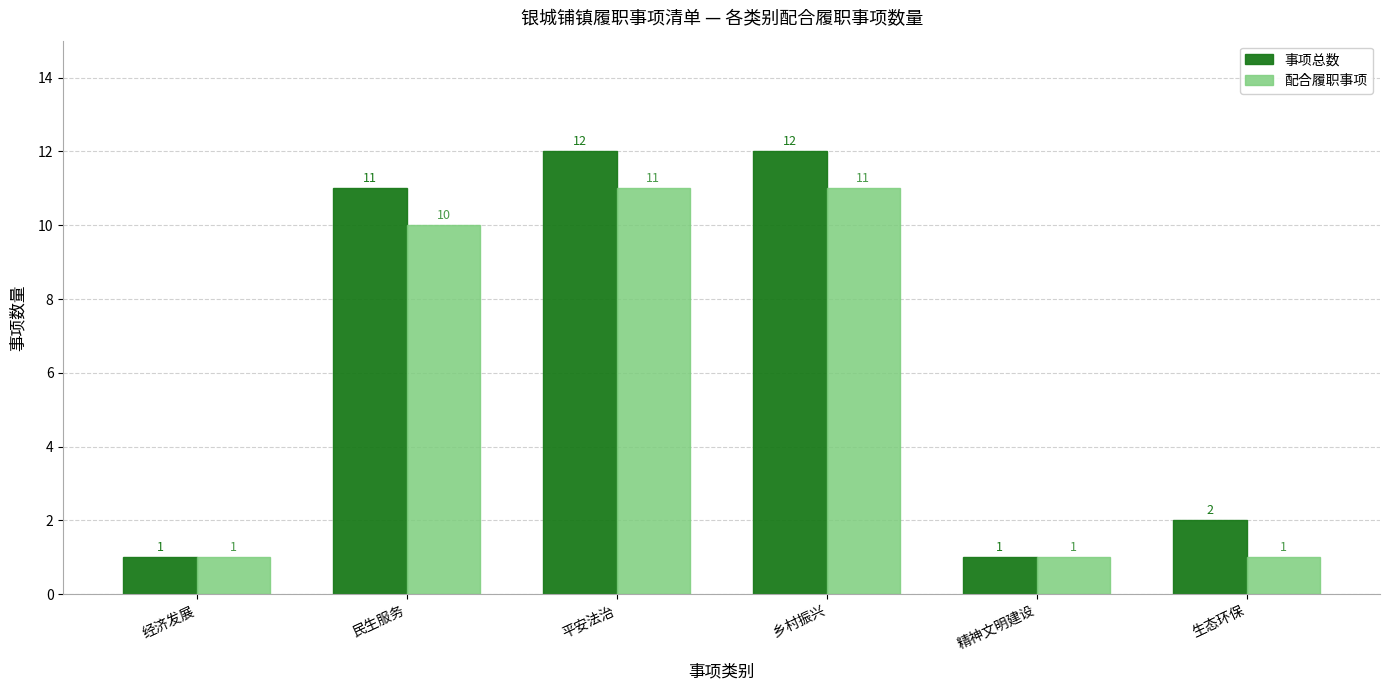

Which series has the largest range (max minus min)?

事项总数